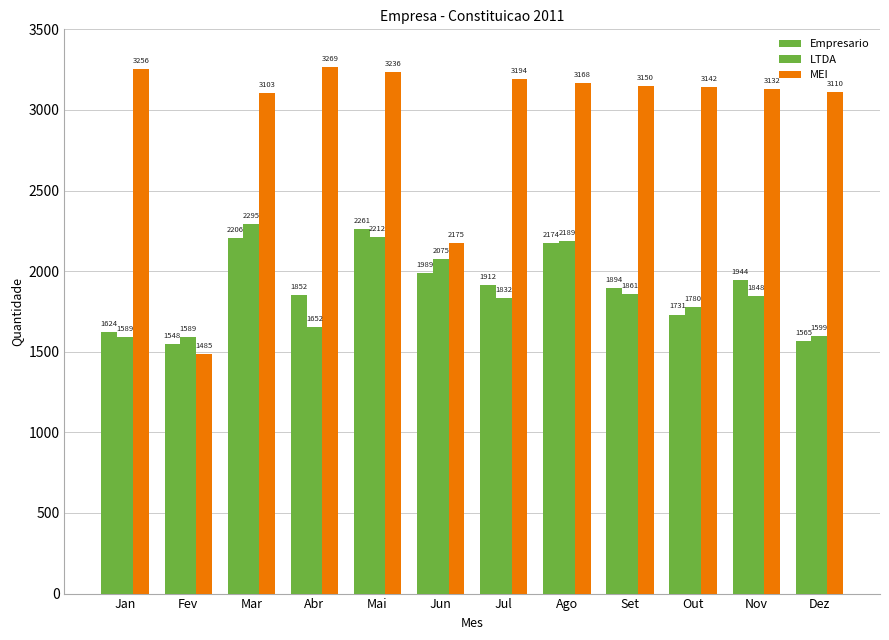

Rank the categories by LTDA value from lowest to highest.

Jan, Fev, Dez, Abr, Out, Jul, Nov, Set, Jun, Ago, Mai, Mar